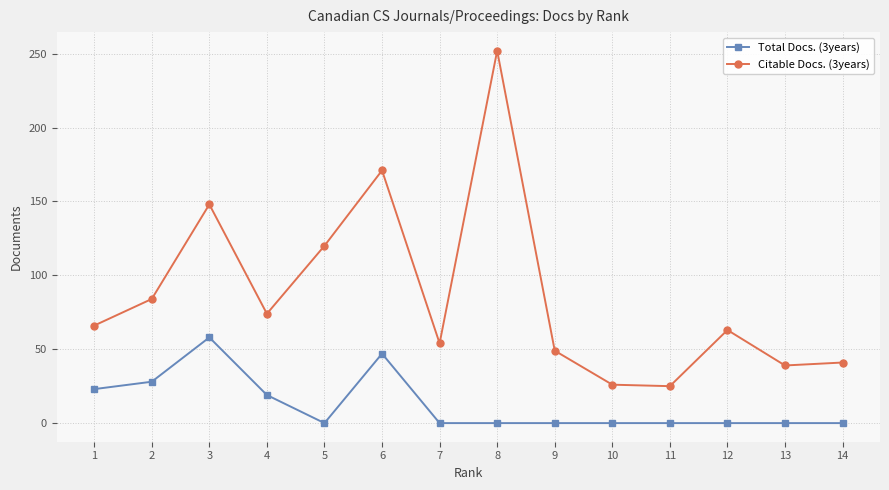

Which category has the highest value across all series?

8